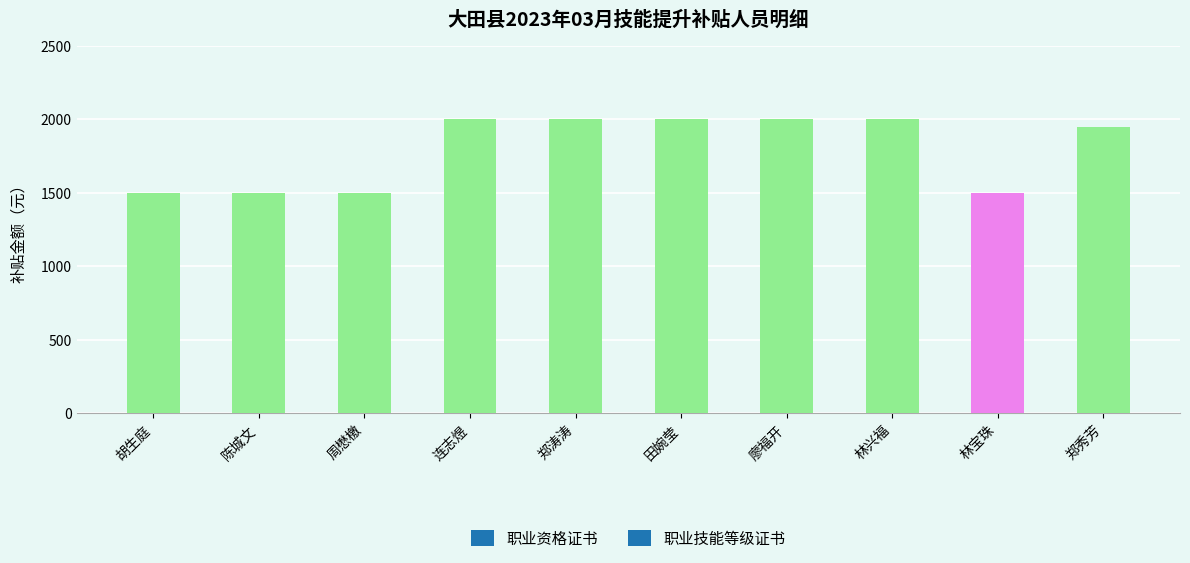

At which label is the value closest to 1750?

郑秀芳